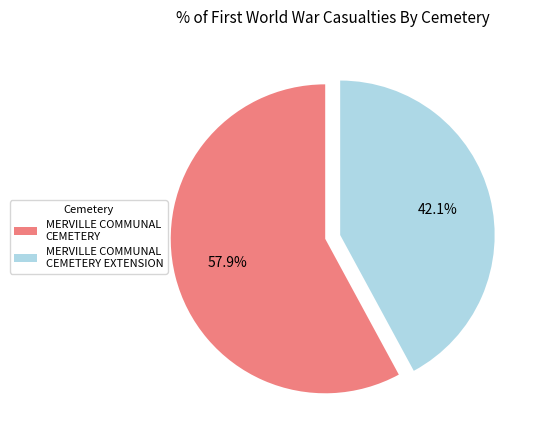

To the nearest percent, what portion does MERVILLE COMMUNAL CEMETERY EXTENSION represent?

42%